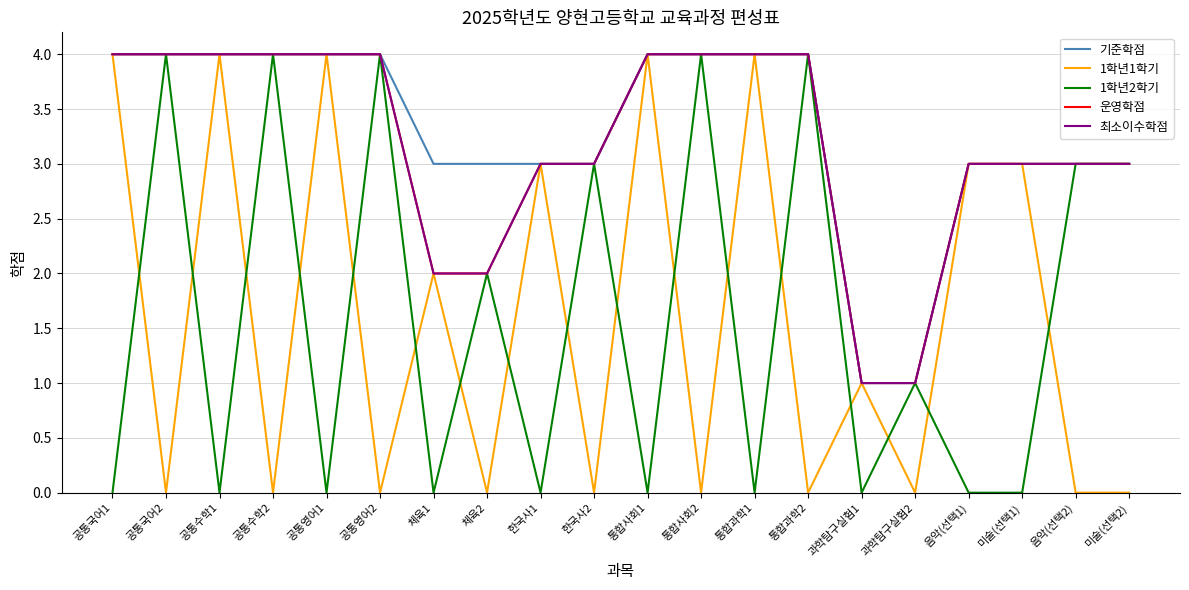

Is this an area chart (filled region under the line)?

No